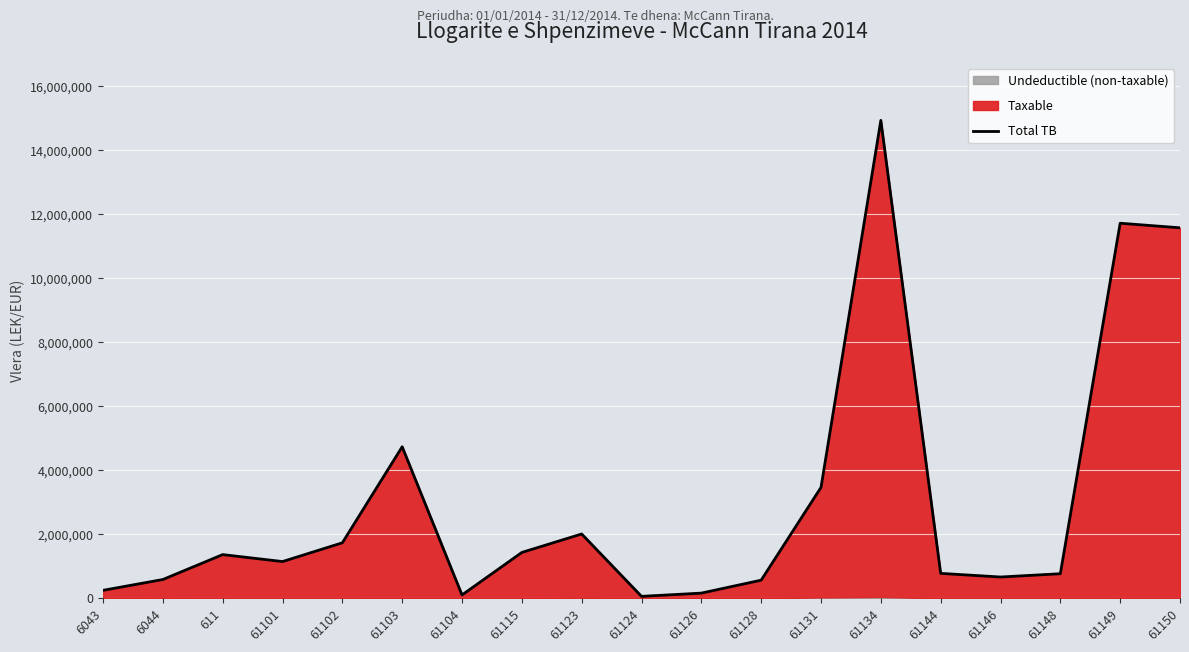

What is the label of the 4th point from the left?

61101